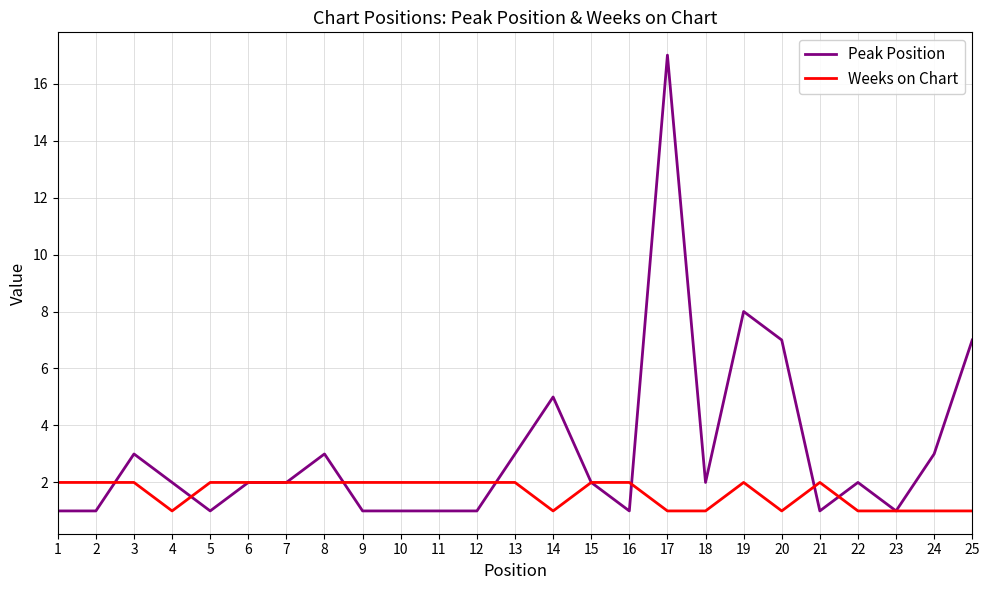

The value of Peak Position at 20 is 7. True or false?

True